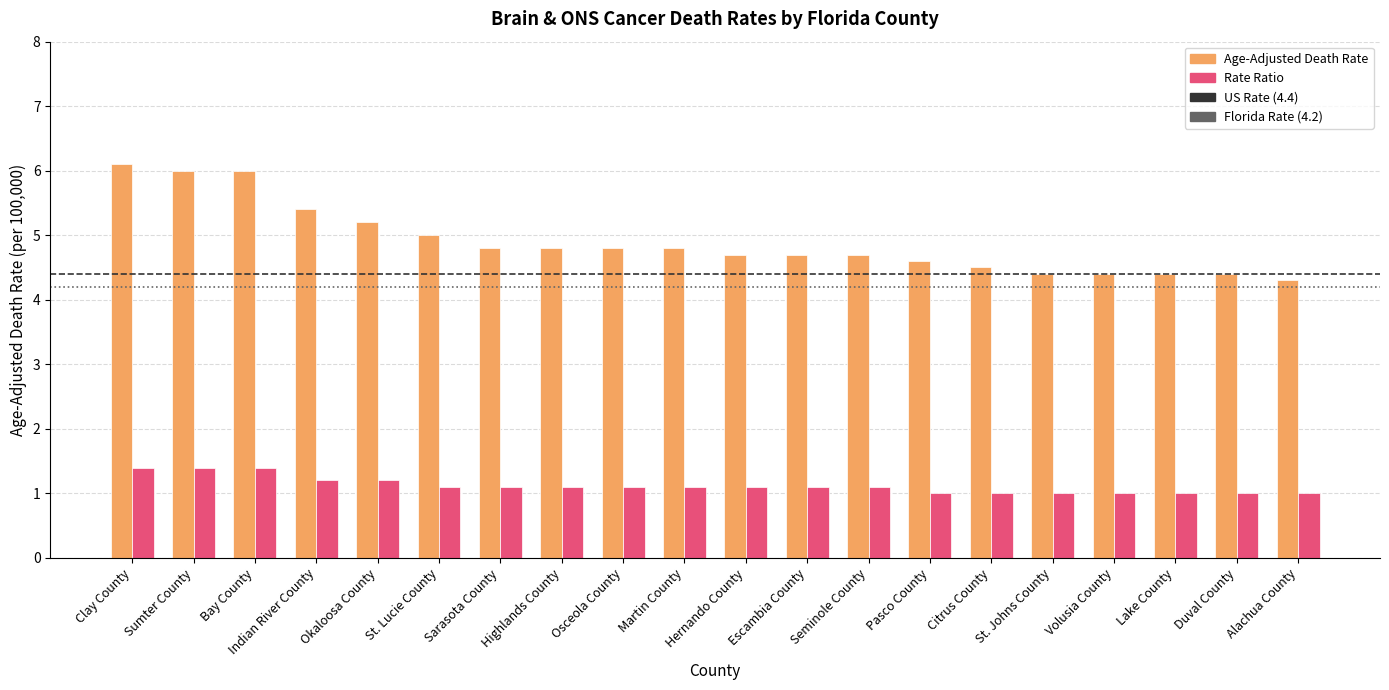

Does the chart contain stacked bars?

No